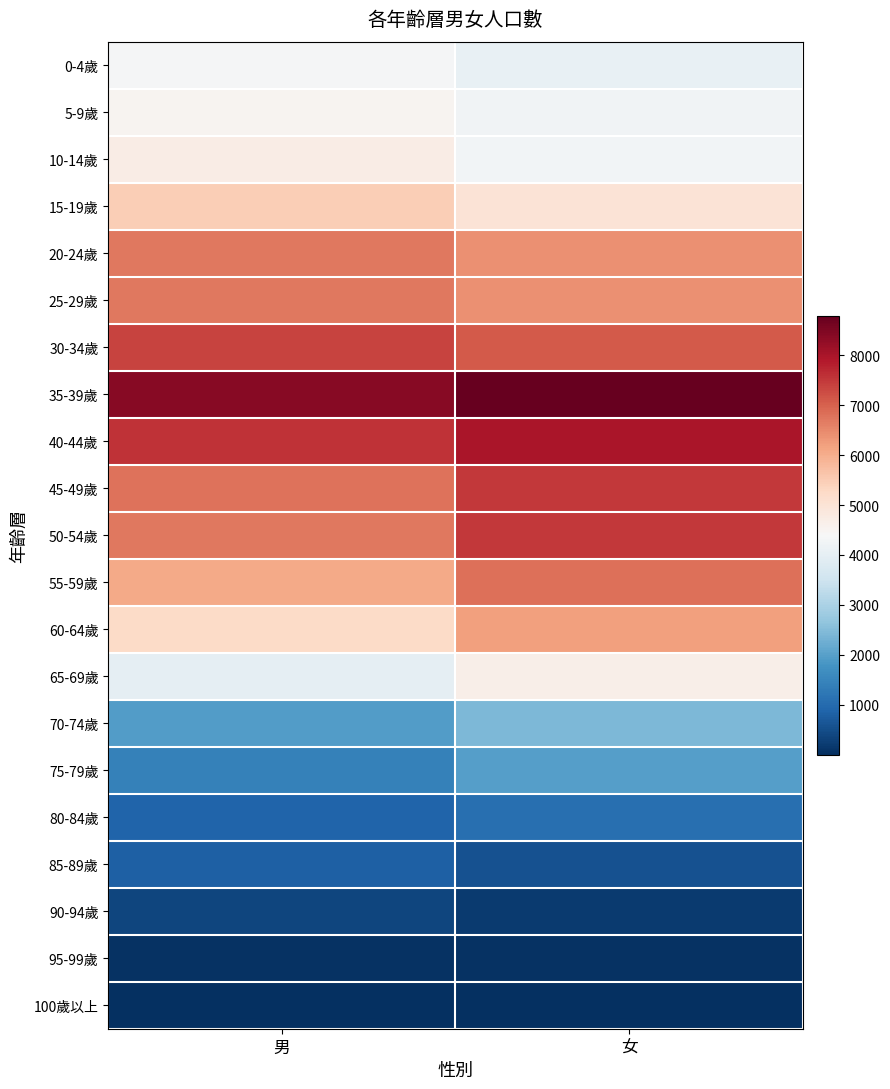

What is the total value across all series at 女?

93270